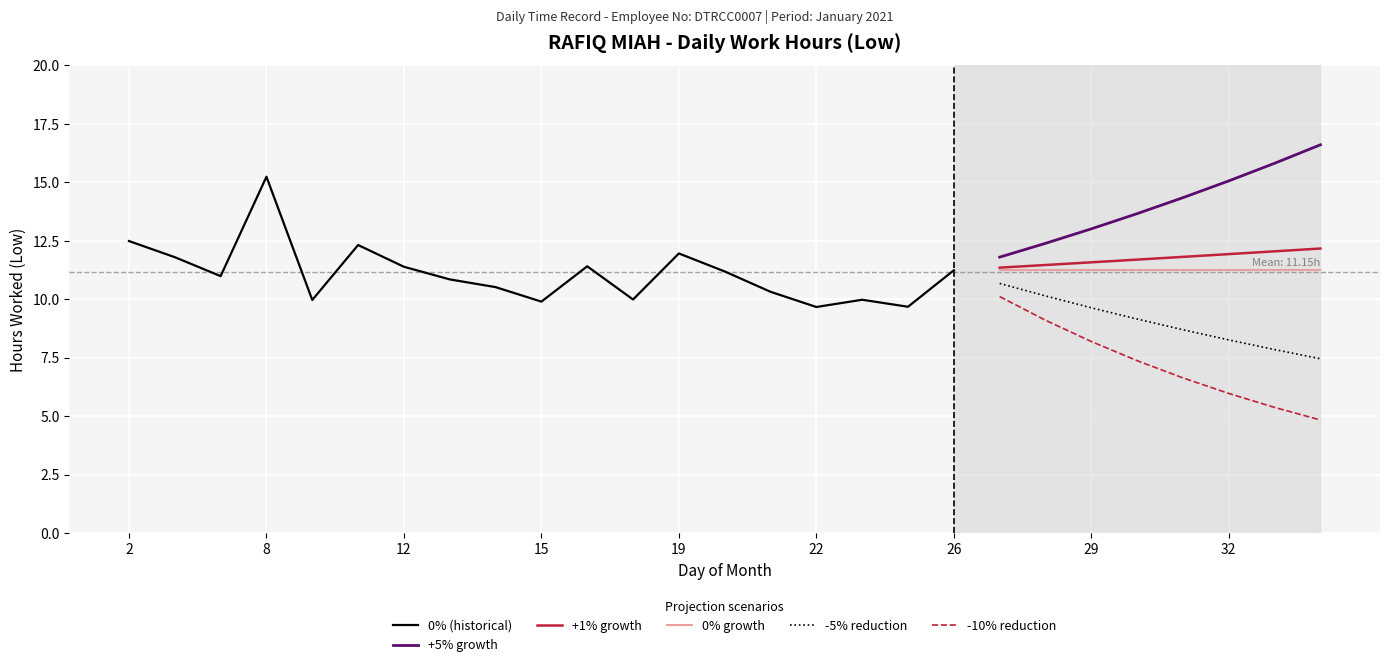

List the labels in order of value, largest first.

8, 2, 11, 19, 4, 16, 12, 26, 20, 6, 13, 14, 21, 18, 23, 9, 15, 25, 22